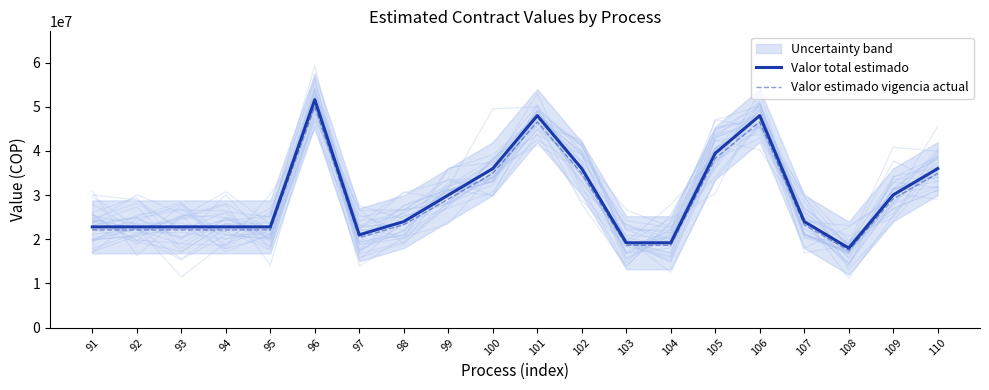

Is it true that Valor estimado vigencia actual equals 17460000.0 at 108?

True